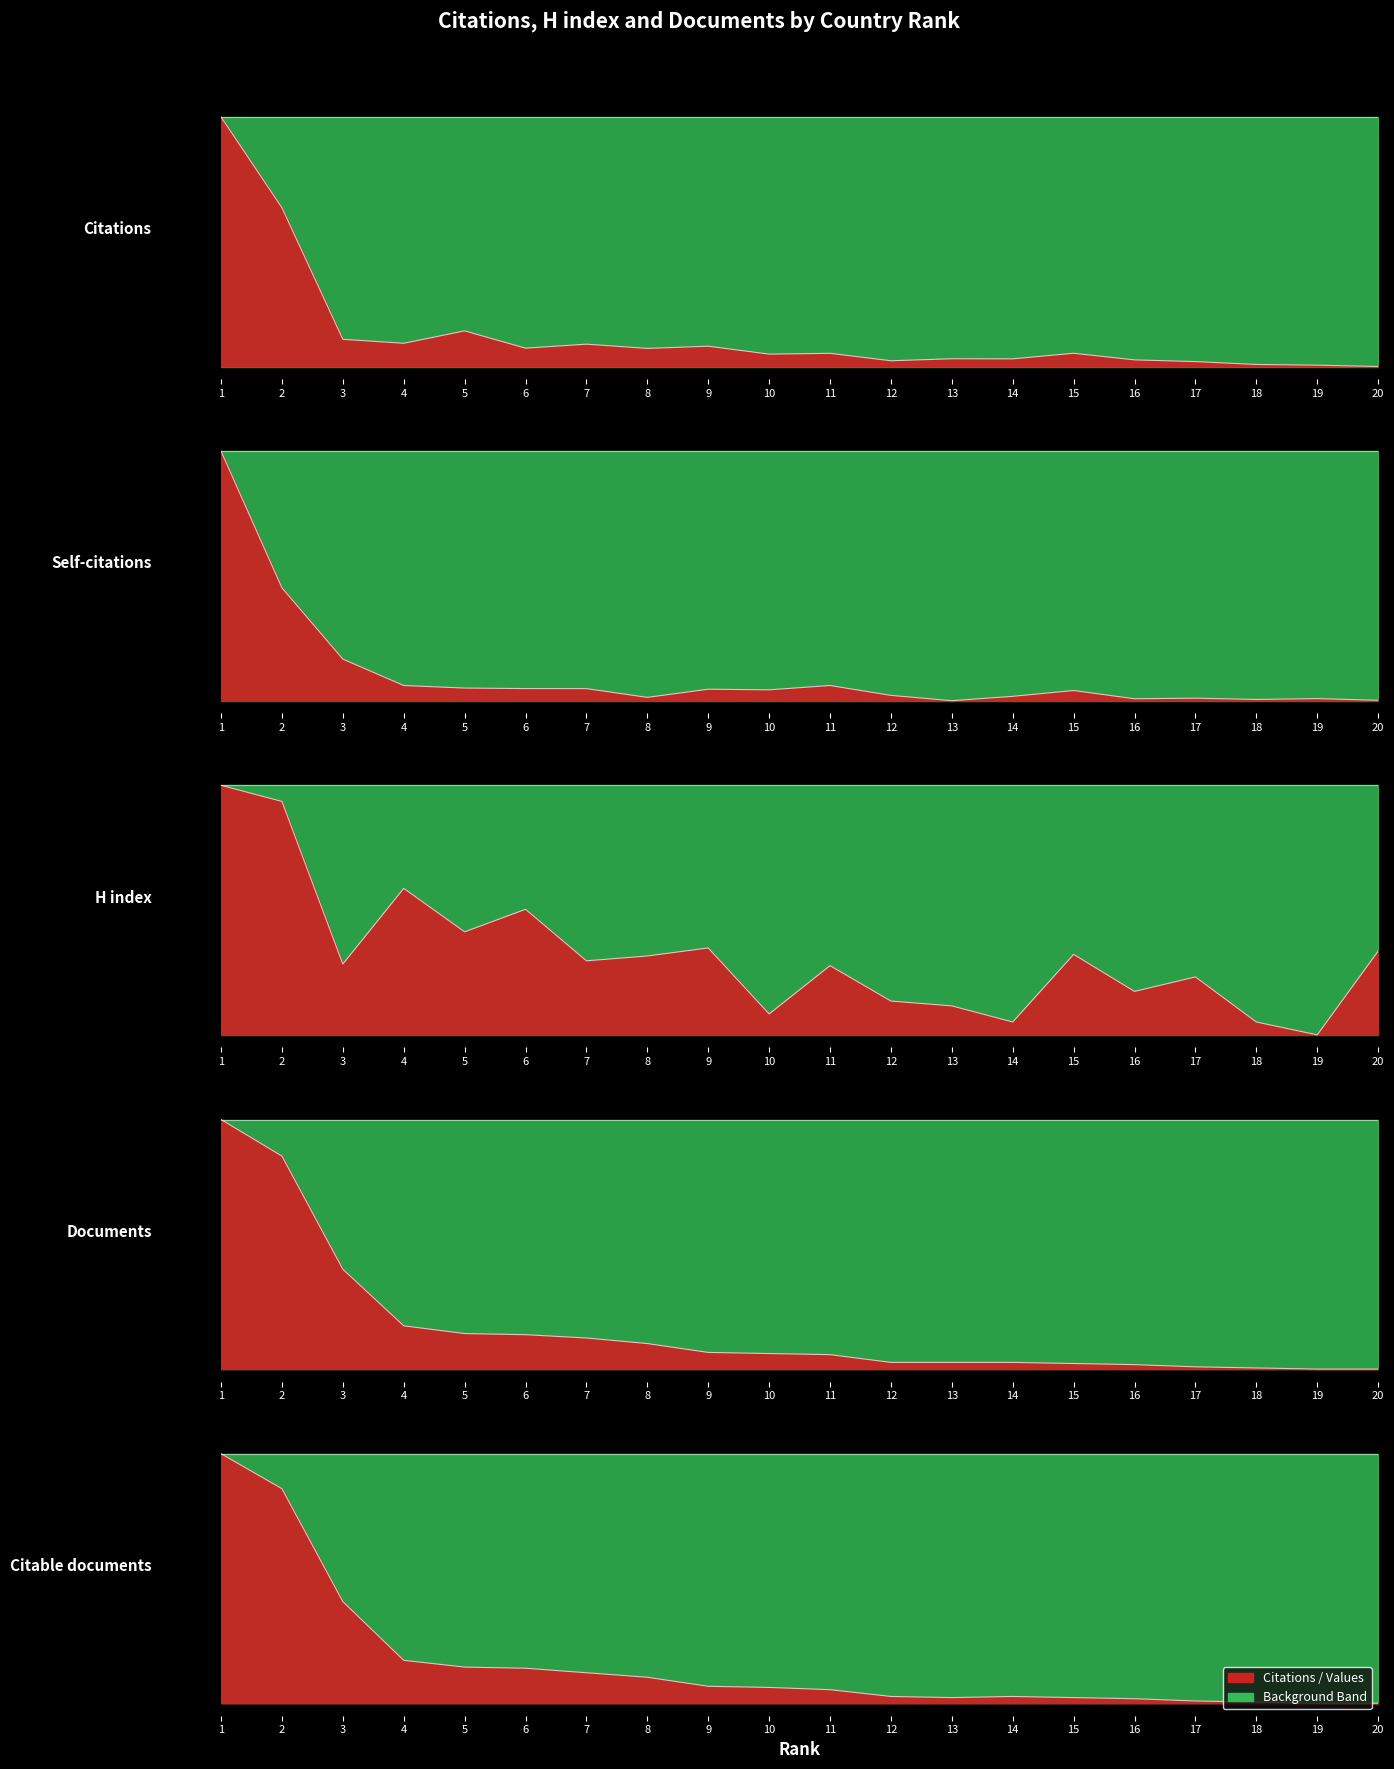

True or false: Citable documents and Documents intersect in this chart.

True